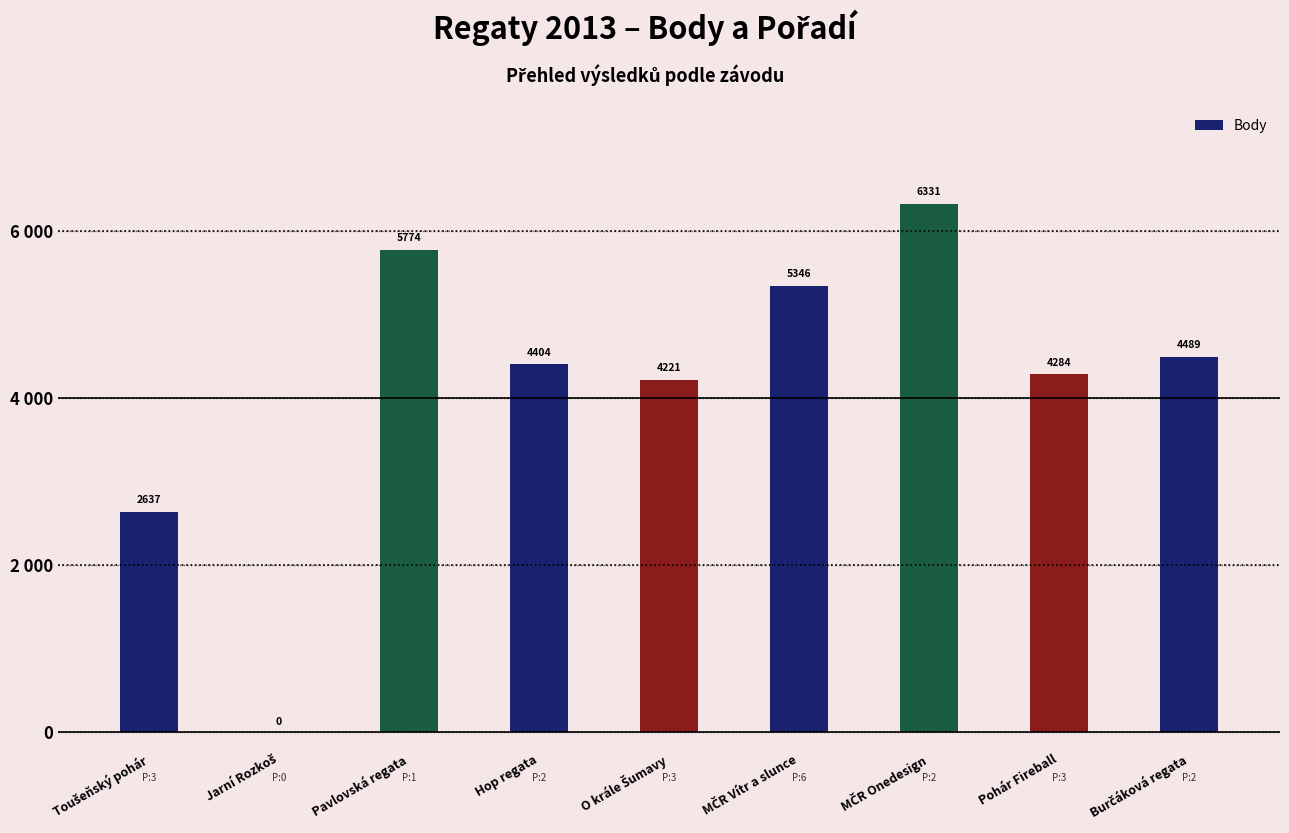

Which category has the highest value across all series?

MČR Onedesign